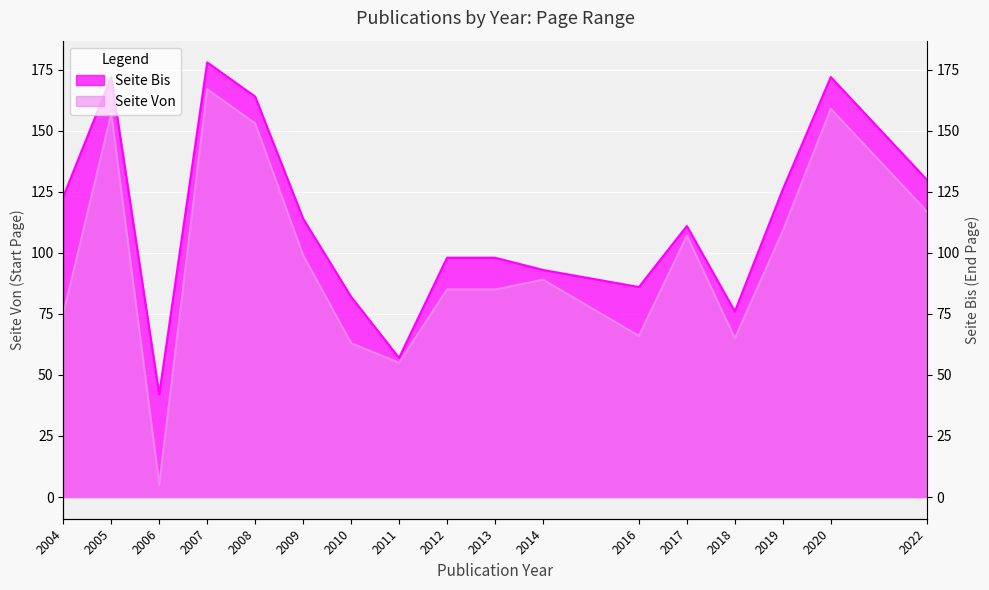

Read the Seite Bis value at 2004.

123